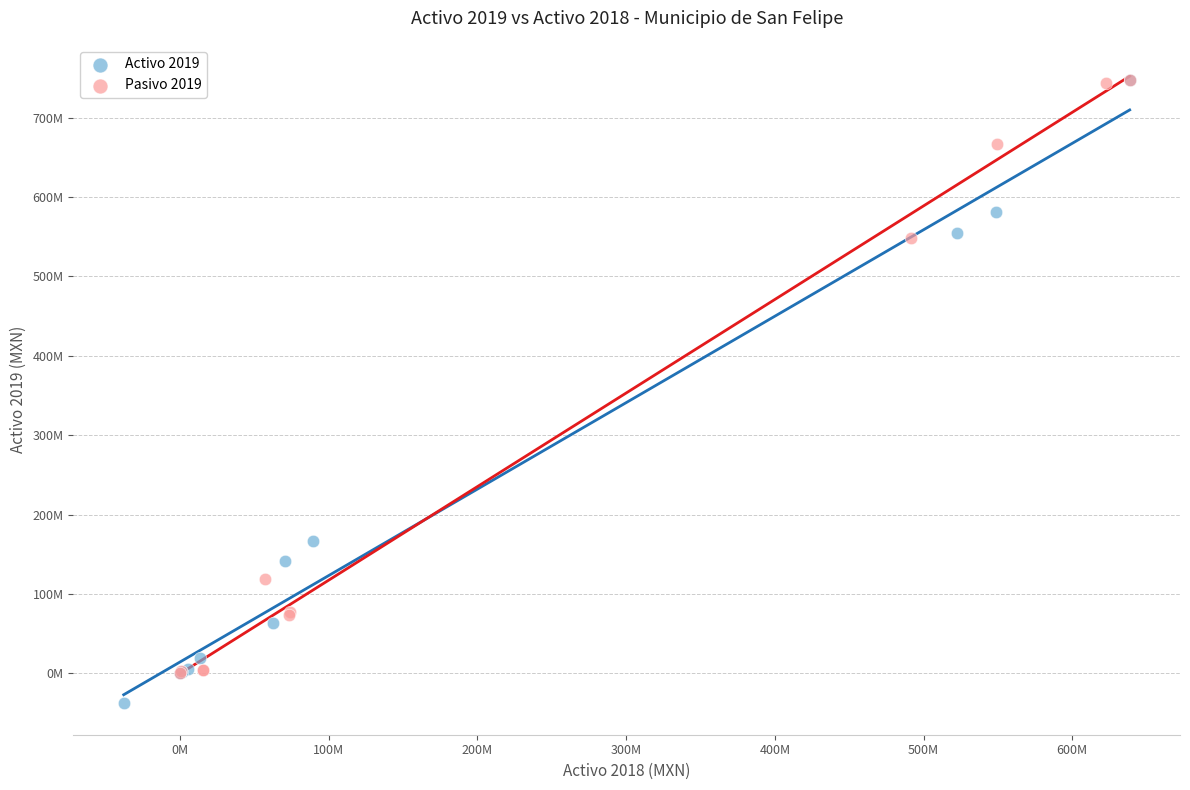

Which series contains the lowest Y value?

Activo 2019